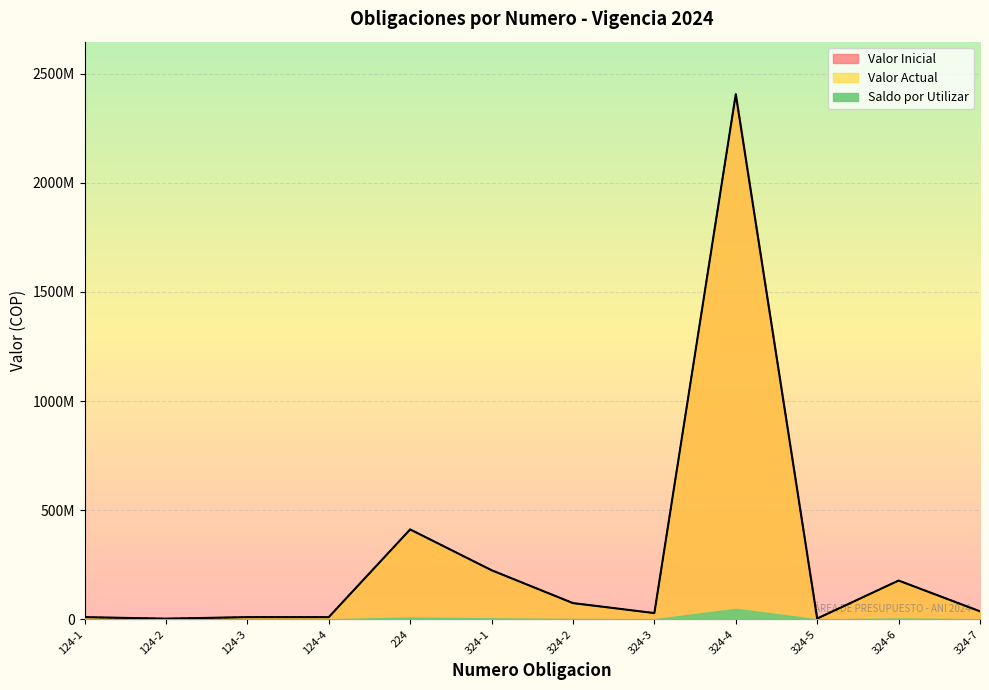

Where is Valor Inicial nearest to the value 1204309539?

224